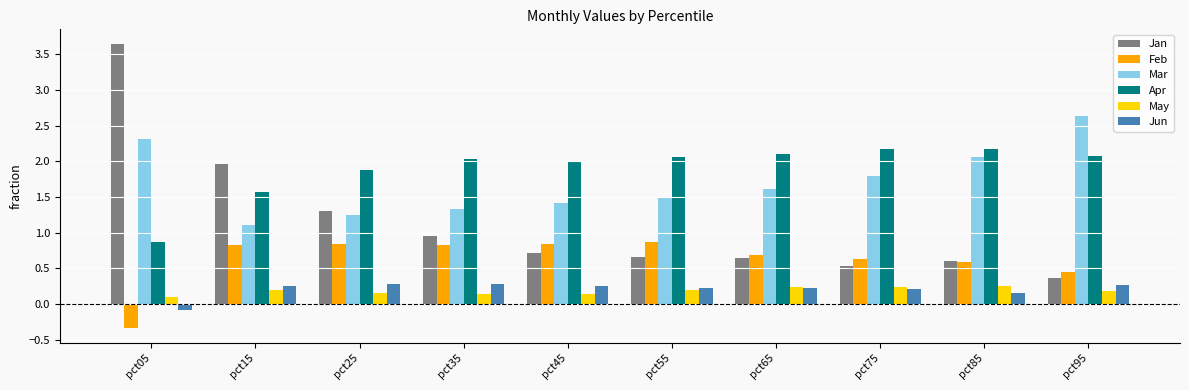

What value does the Feb series have at pct45?

0.8